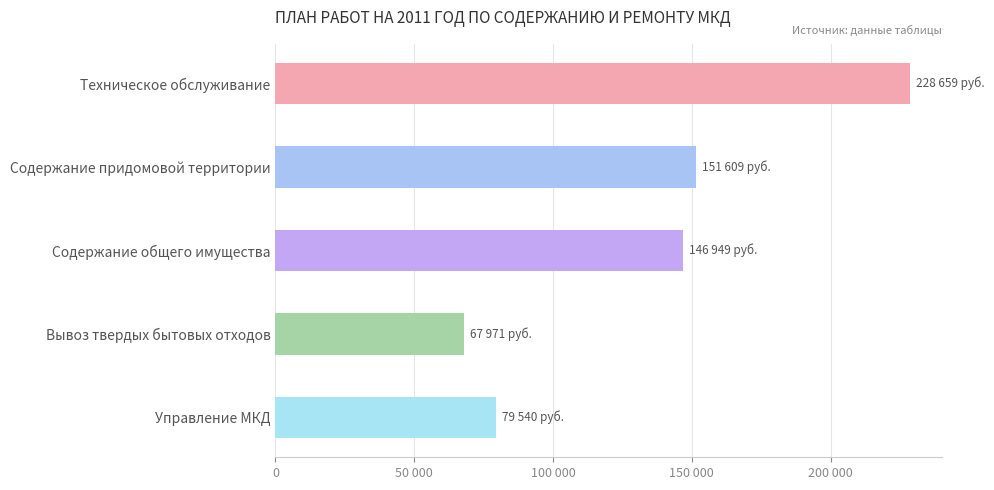

Are the bars horizontal?

Yes